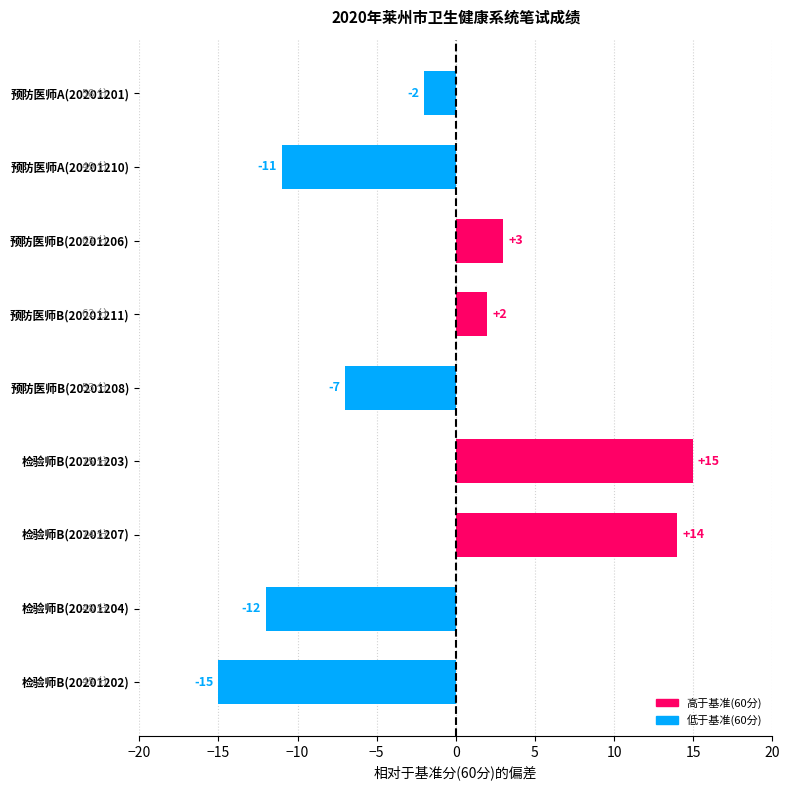

The value at 检验师B(20201203) is 15. True or false?

True